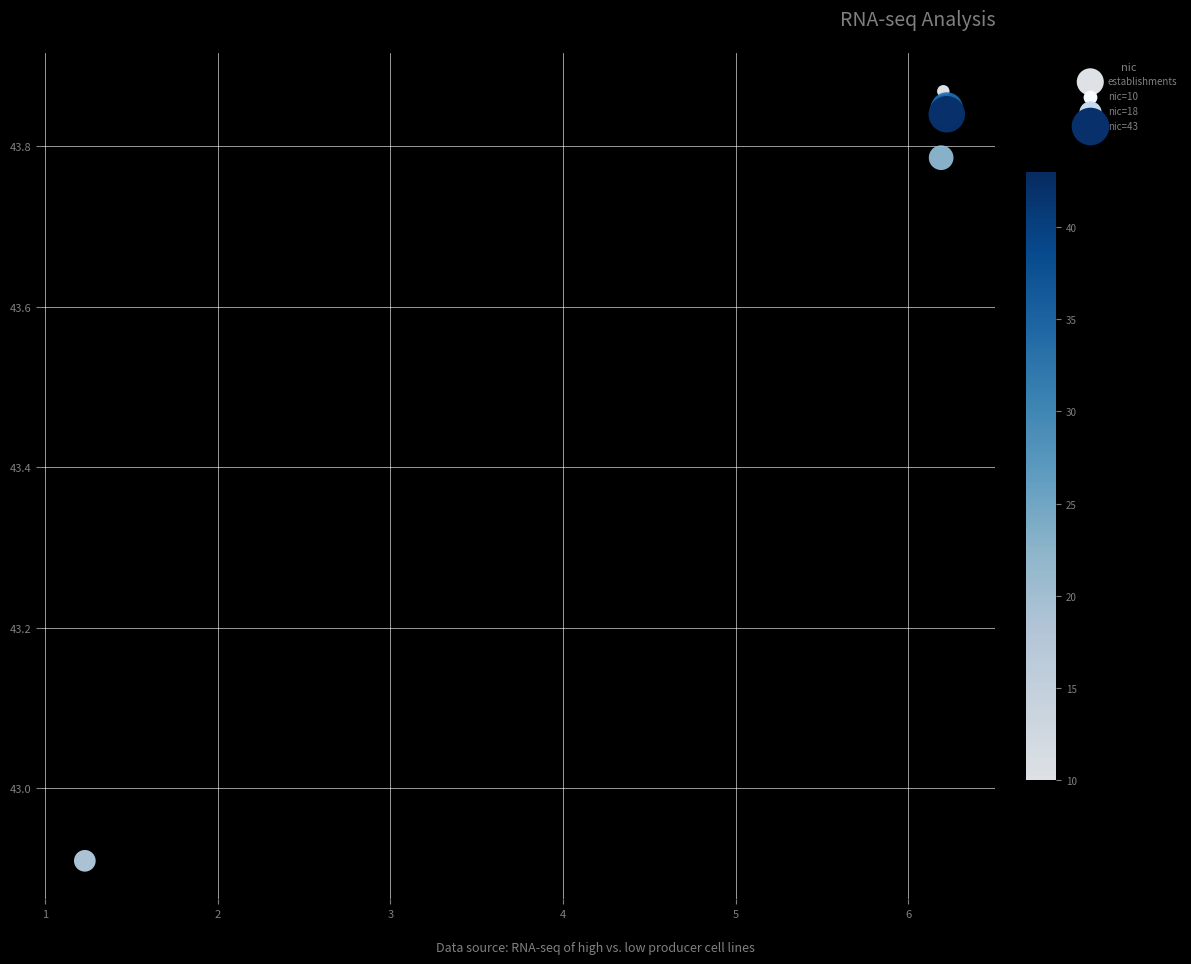

What Y value in the scatter plot is closest to 43?

42.9